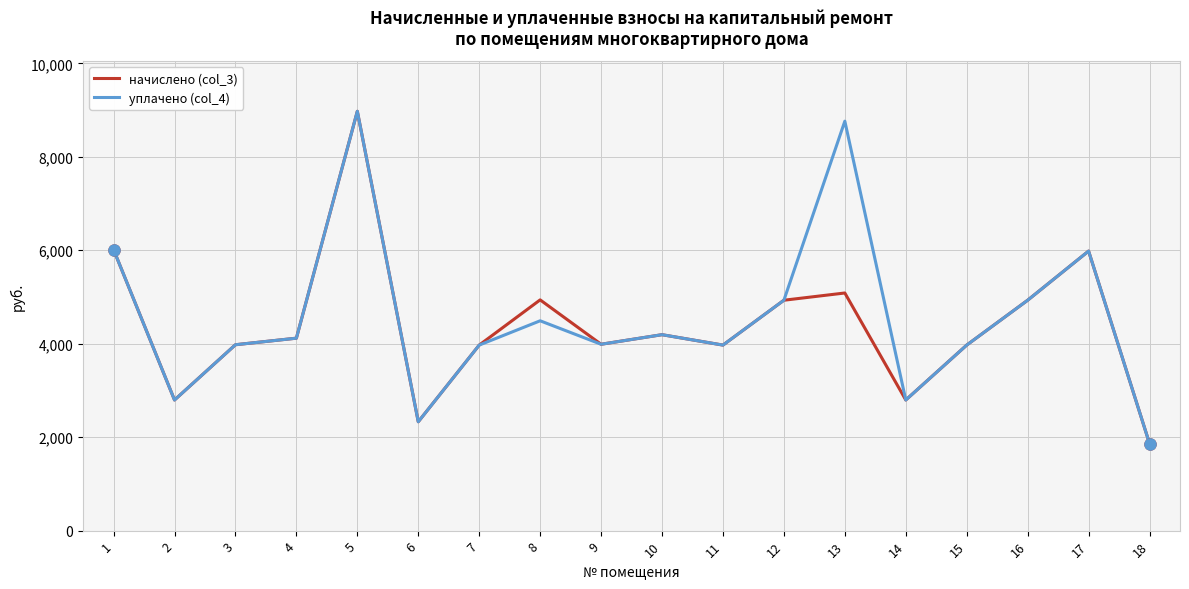

The value of начислено (col_3) at 8 is 4938.2. True or false?

True